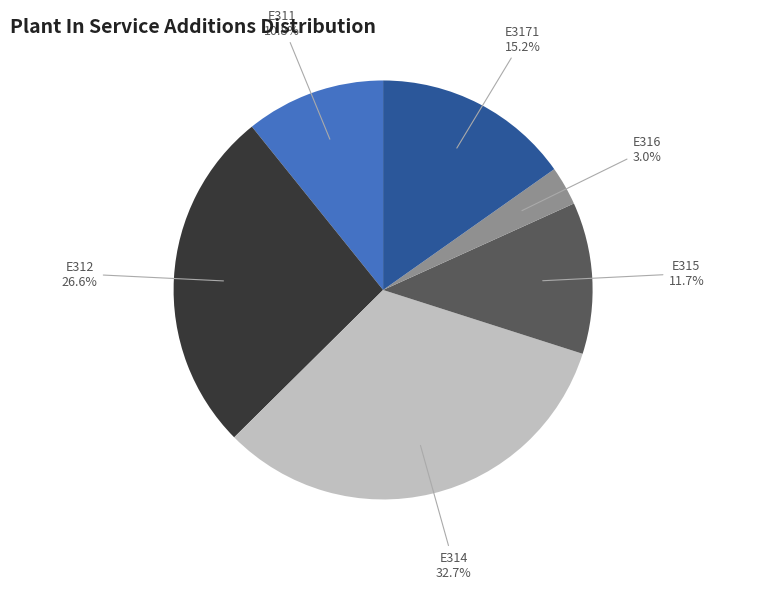

The E316 slice represents 3% of the pie. True or false?

True